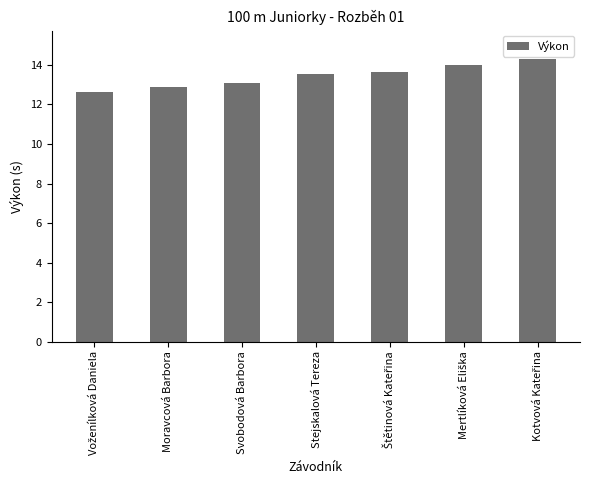

What is the value of the 4th bar from the left?

13.5